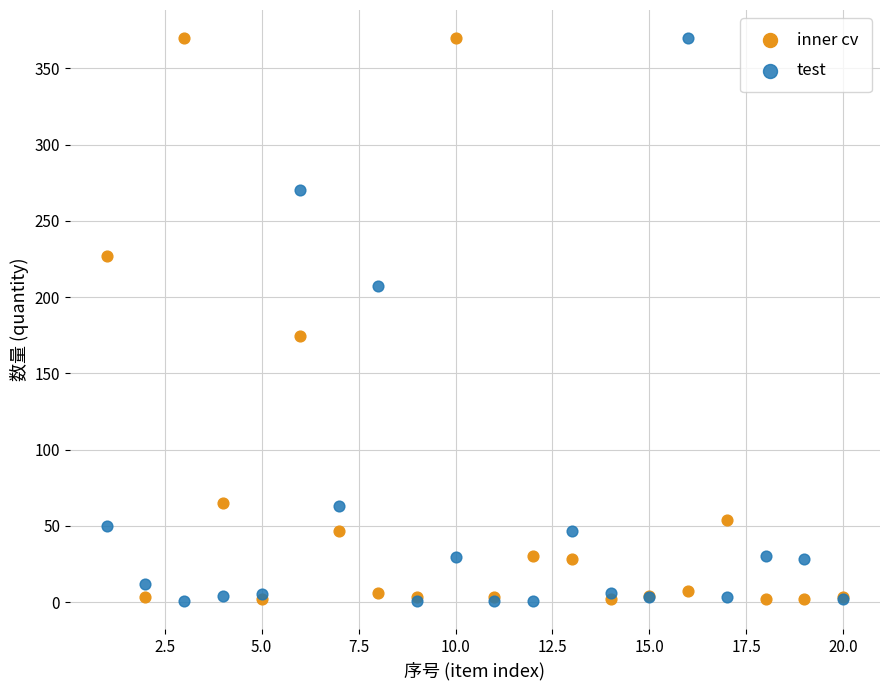

Across all series, what Y value is closest to 185?

174.6